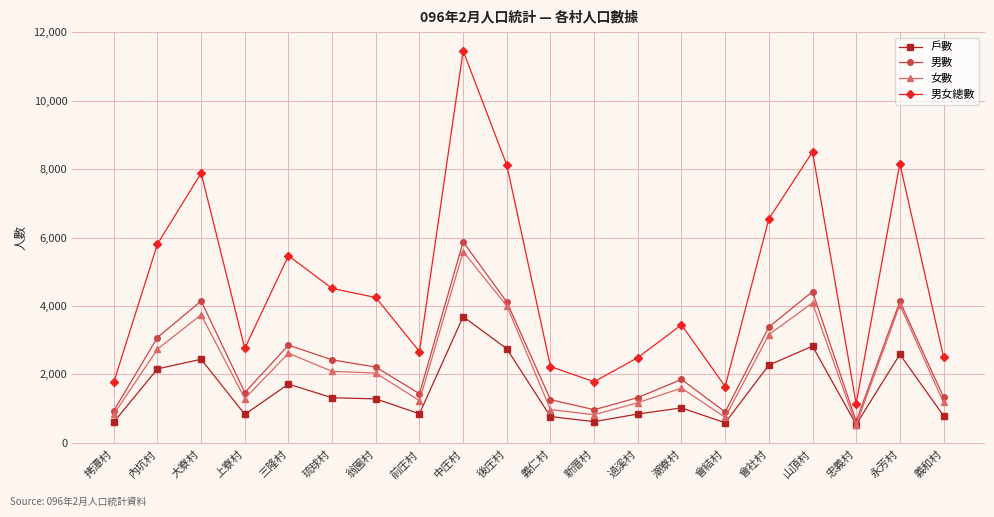

The 女數 series shows 8529 at 中庄村. True or false?

False